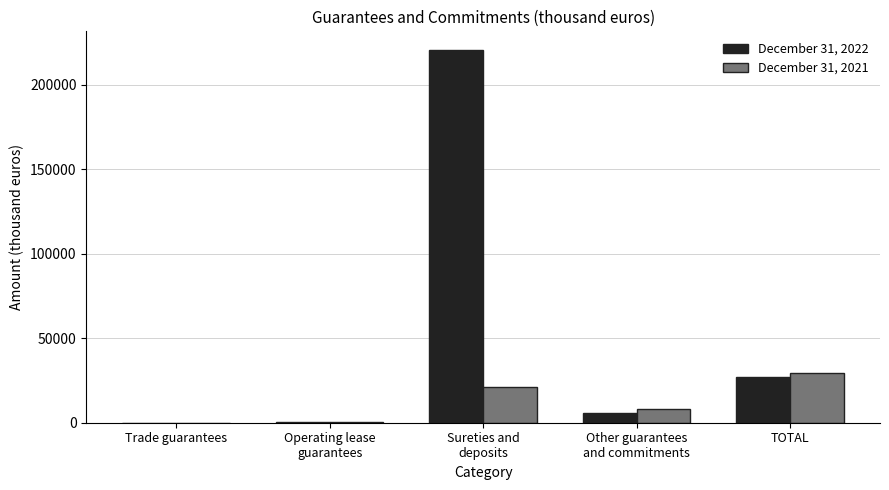

Which category has the highest value in the December 31, 2021 series?

TOTAL